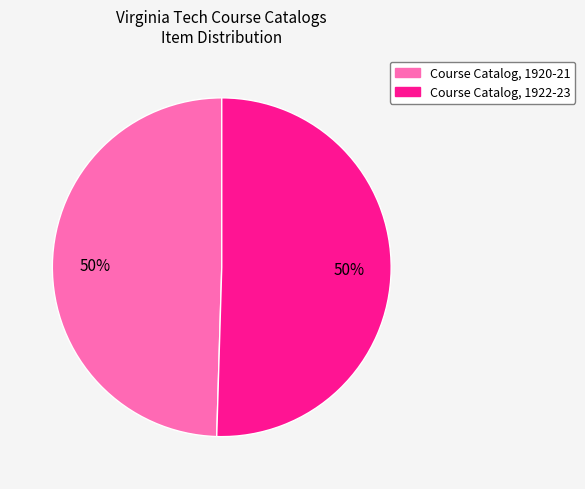

What is the ratio of the value at Course Catalog, 1922-23 to the value at Course Catalog, 1920-21?

1.0